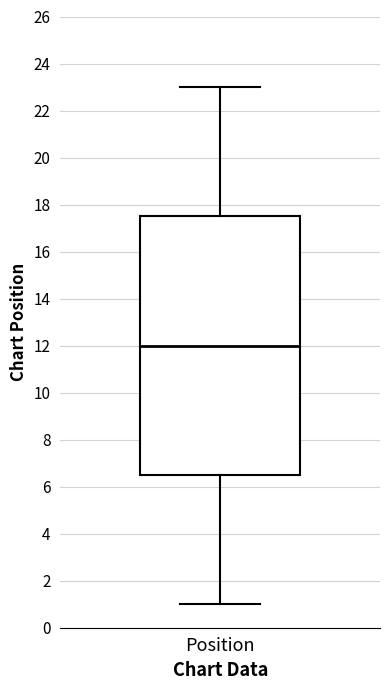

Read this box plot against the y-axis: the position of the median line, the range covered by the box, and the ends of both whiskers. The values are not printed on the chart, so give them approximately, as read against the axis.

median 12.0, box 6.6 to 17.6, whiskers 1.0 to 23.0